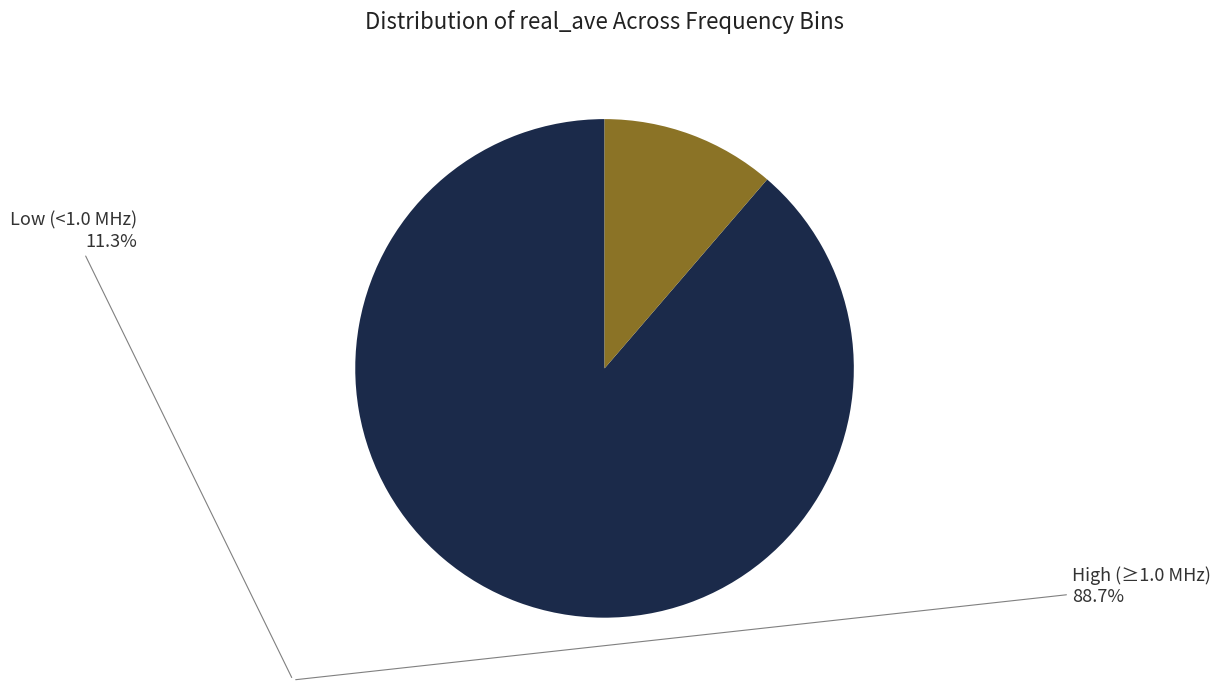

Is there a majority slice in this chart?

Yes